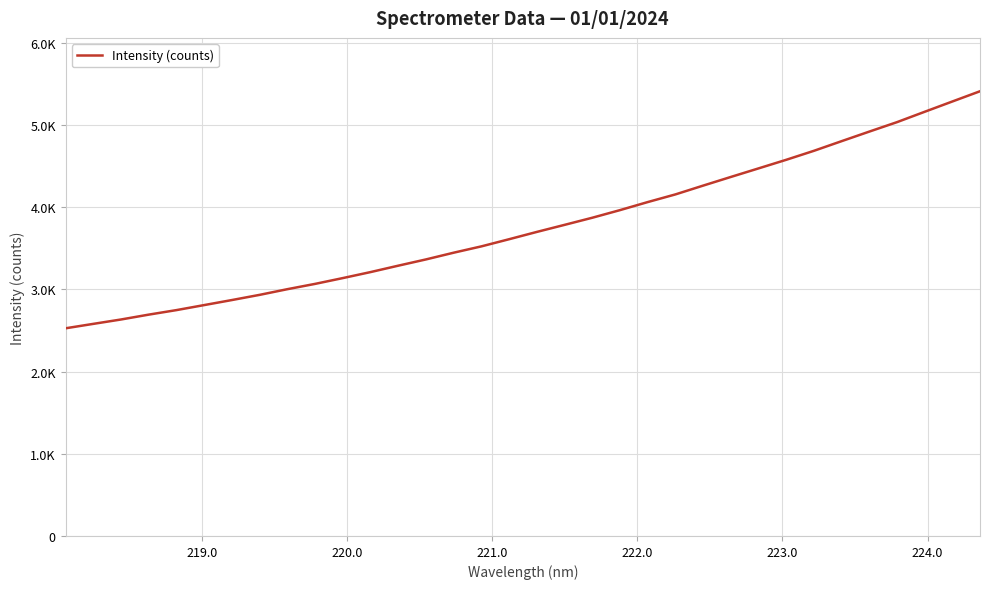

Does the chart display data point markers on the line(s)?

No